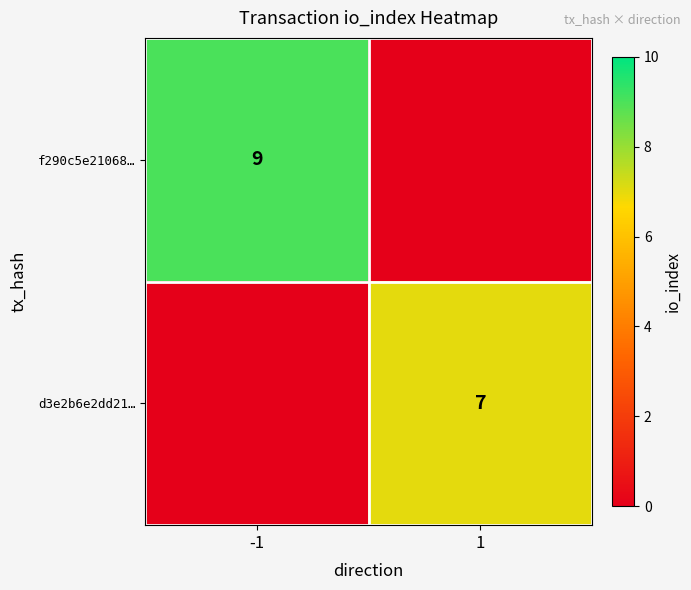

Is it true that d3e2b6e2dd21… equals 7 at 1?

True